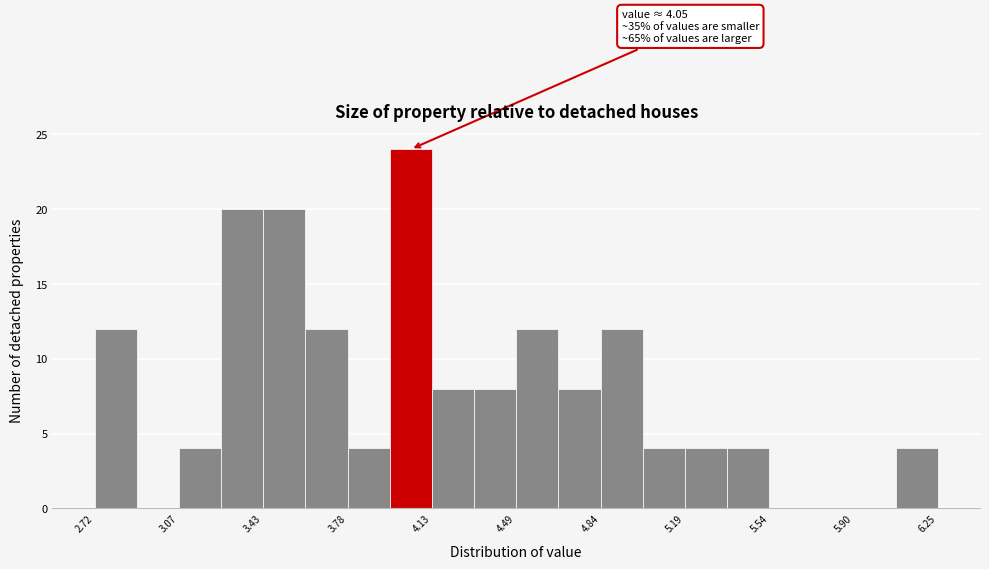

Around what value on the x-axis is the tallest bar? Give the approximate position of its centre, as read against the axis.

4.05